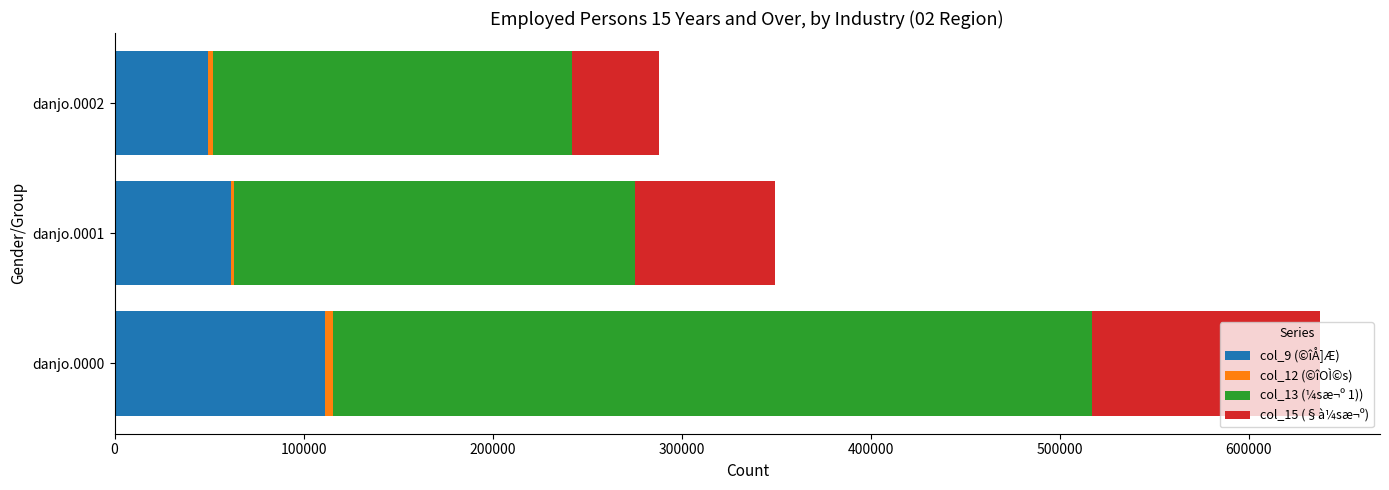

The value of col_9 (©îÅ]Æ) at danjo.0001 is 102401. True or false?

False